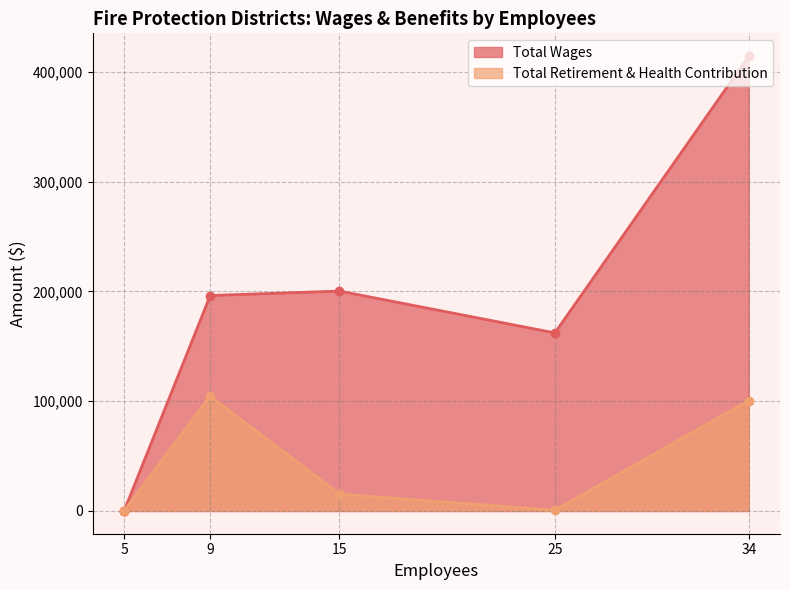

What is the highest value of the Total Retirement & Health Contribution series?

104484